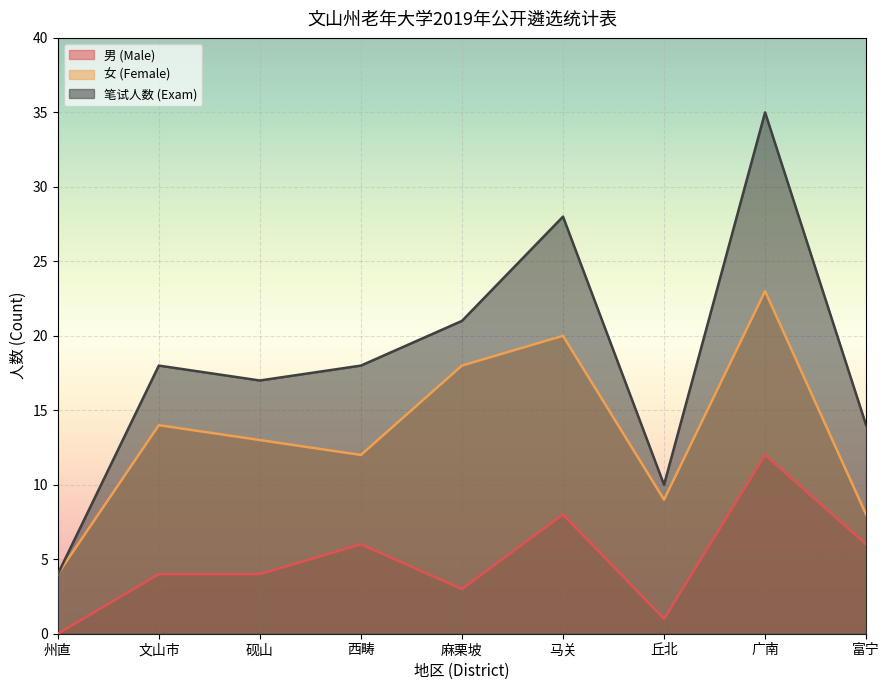

What is the difference between the highest and lowest values at 西畴?

12